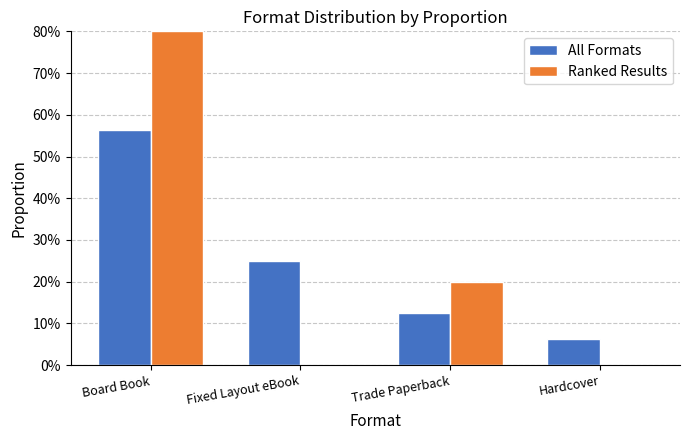

What value does the All Formats series have at Fixed Layout eBook?

25.0